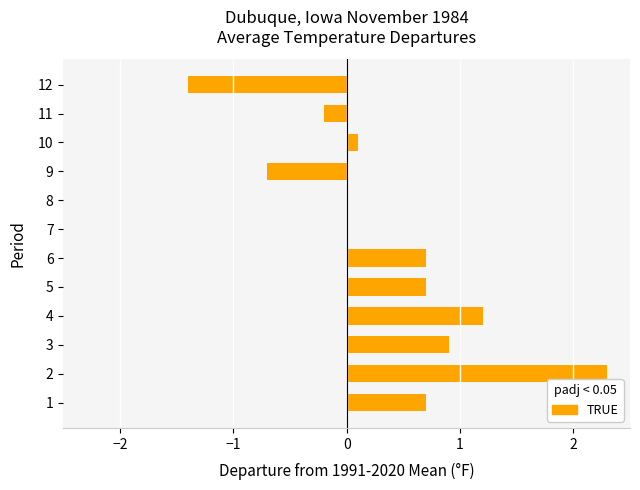

How many data points does each series have?

12